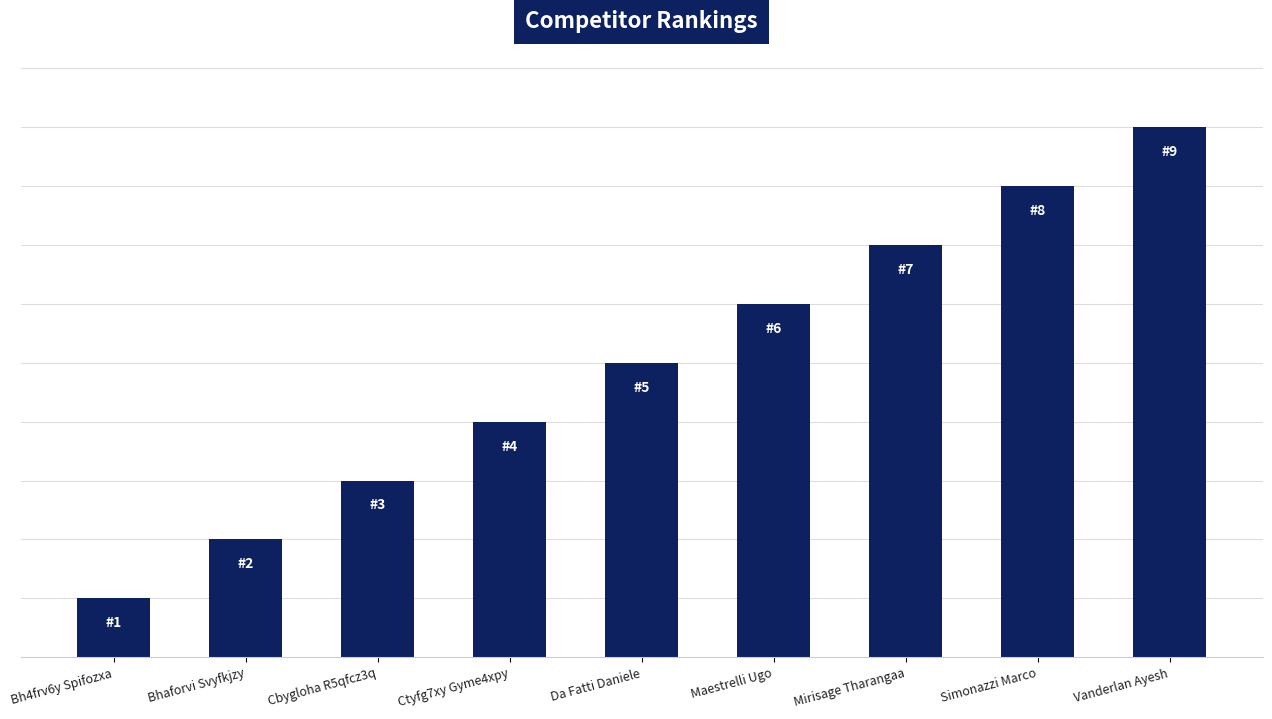

Where is the data nearest to the value 5?

Da Fatti Daniele